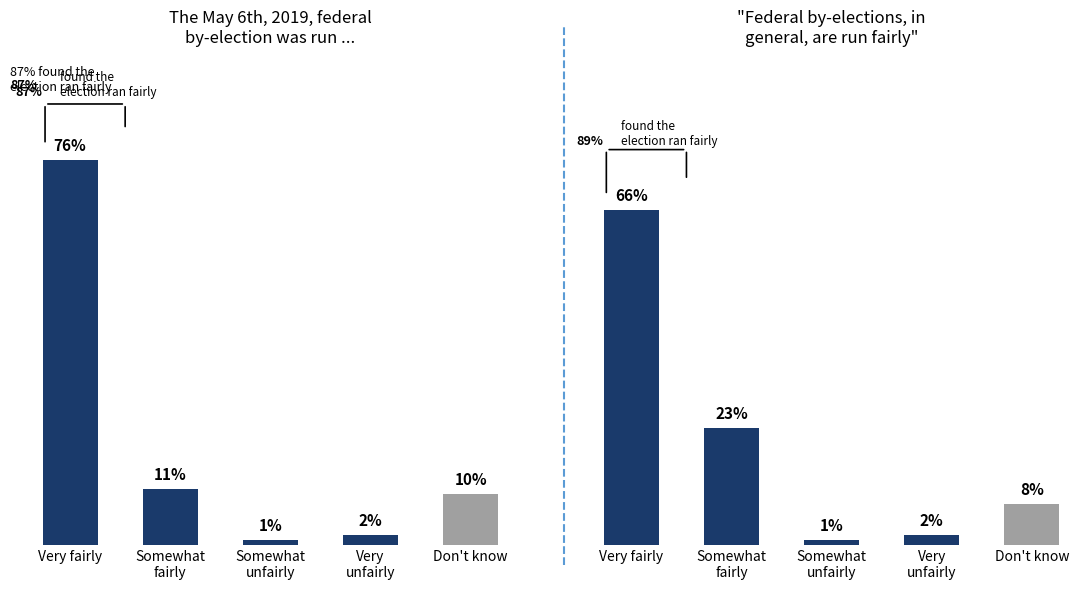

Reading left to right, extract all data points from this chart.

Left Survey: Very fairly=76	Somewhat
fairly=11	Somewhat
unfairly=1	Very
unfairly=2	Don't know=10
Right Survey: Very fairly=66	Somewhat
fairly=23	Somewhat
unfairly=1	Very
unfairly=2	Don't know=8